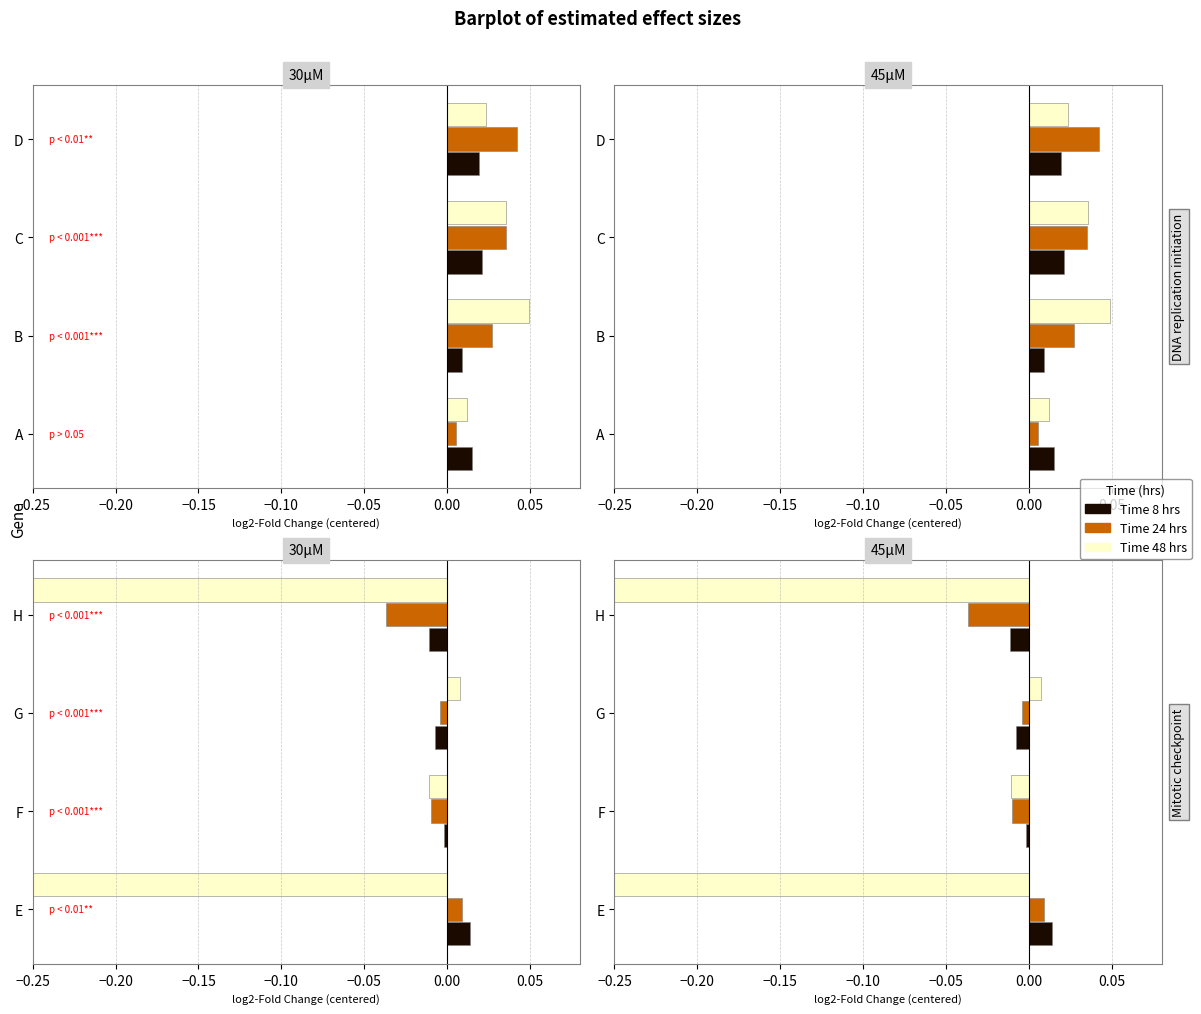

How many groups of bars are there?

8